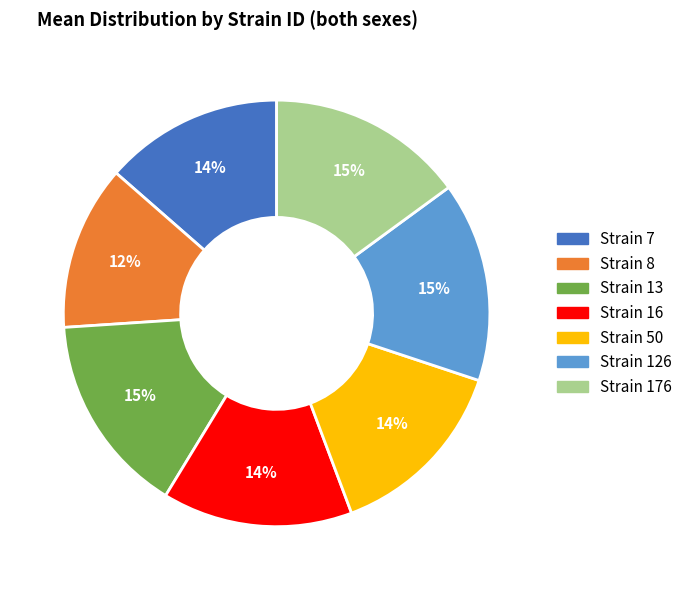

To the nearest percent, what is the difference between the largest and smallest slice percentages?

3%